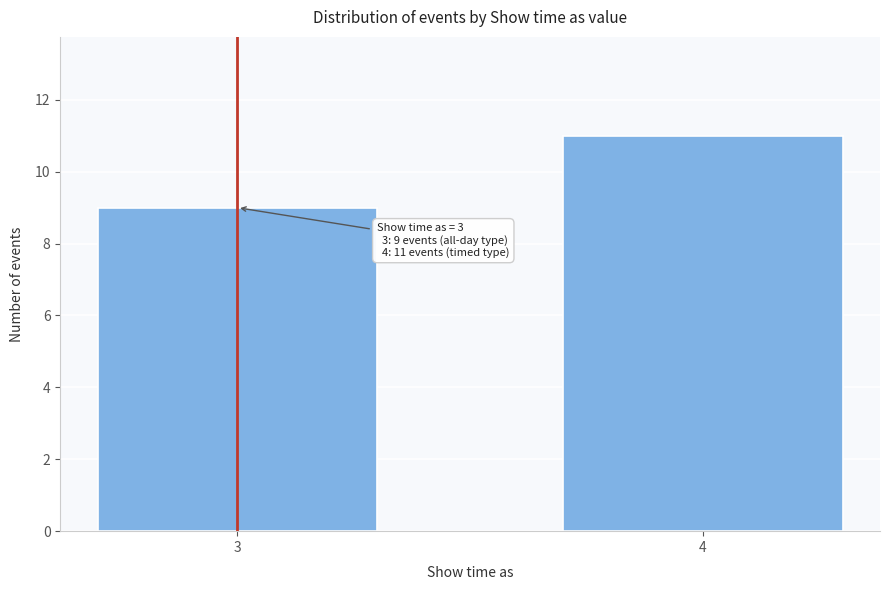

Reading left to right, transcribe all the data shown in this chart.

3=9	4=11